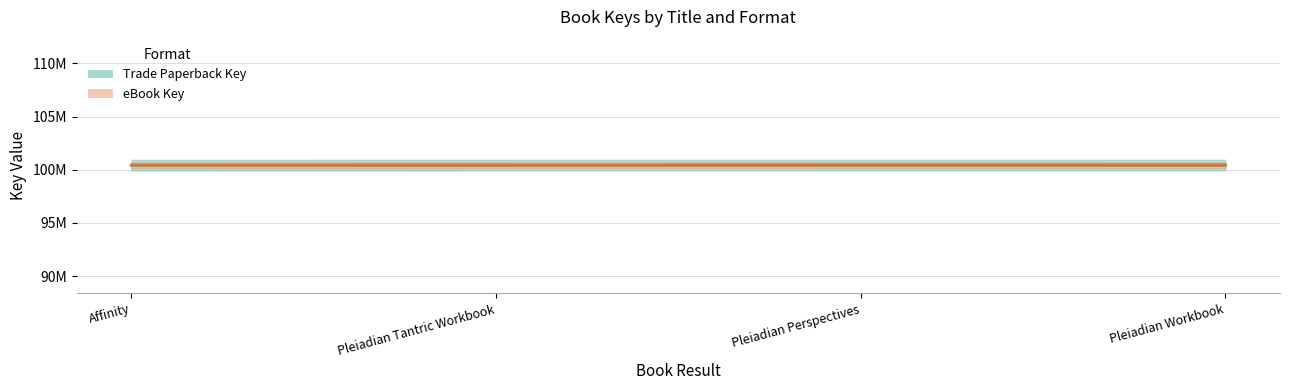

What position from the right is Pleiadian Perspectives?

2